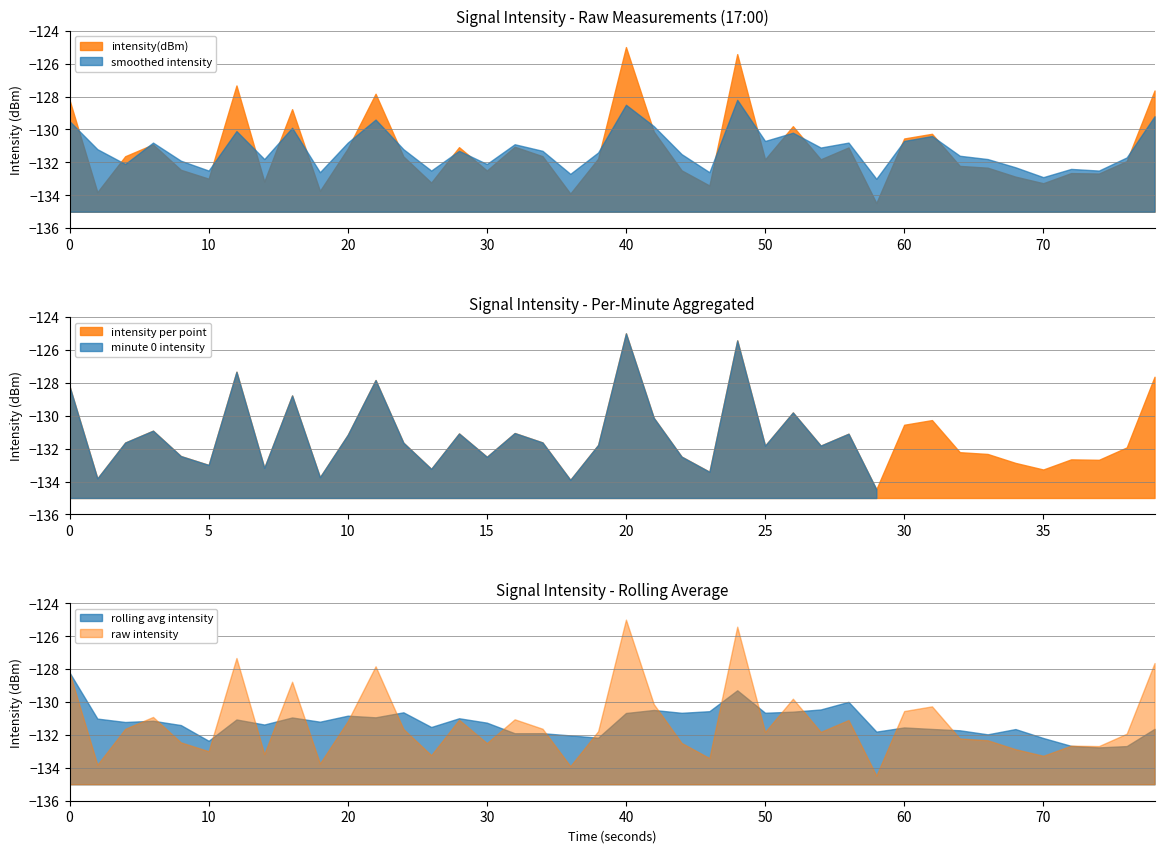

How many values are below -131?

28